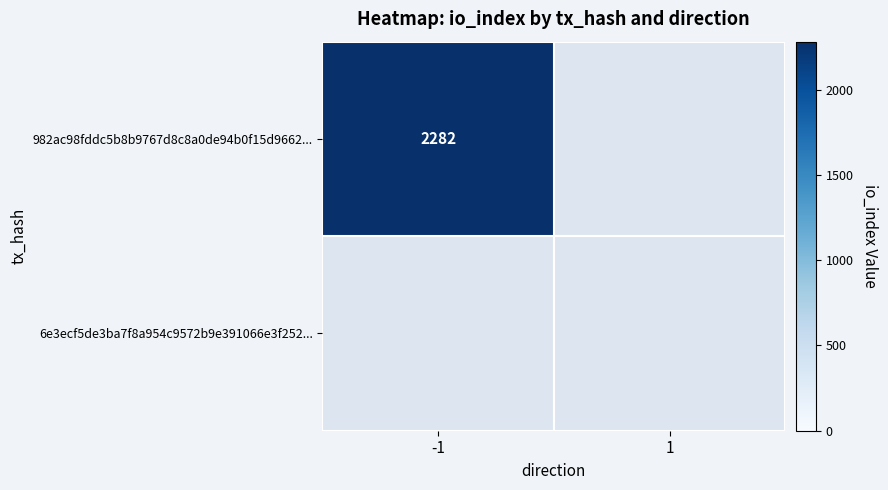

Which has a higher value, -1 or 1?

-1